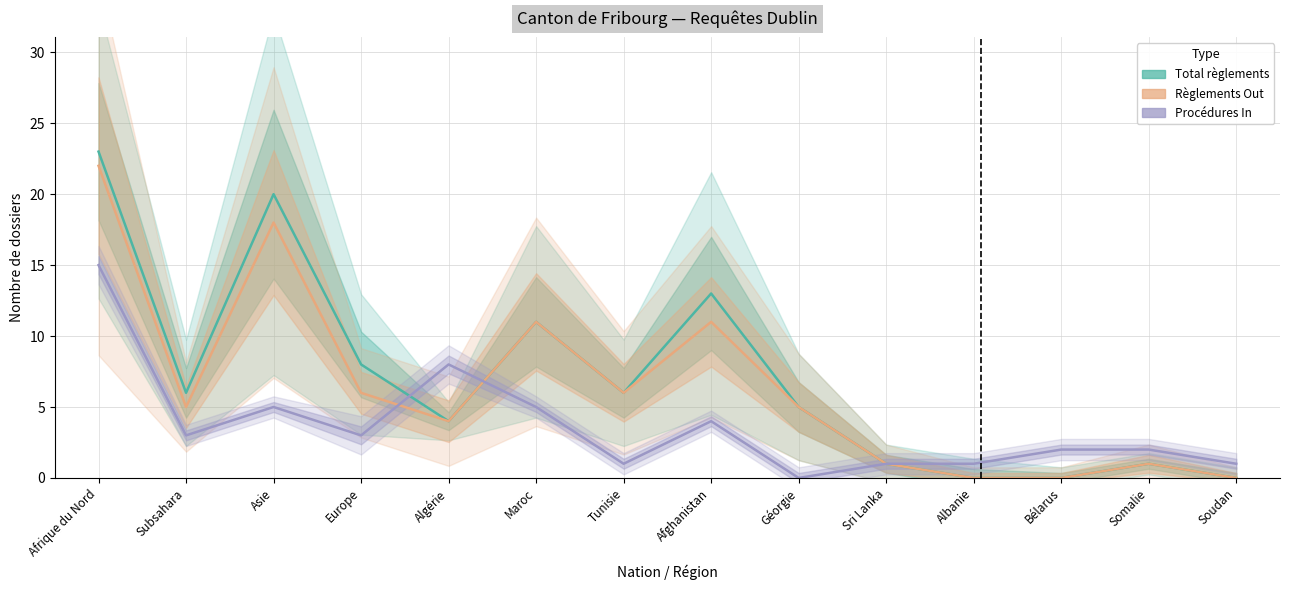

Where is the first local minimum for Procédures In?

Subsahara